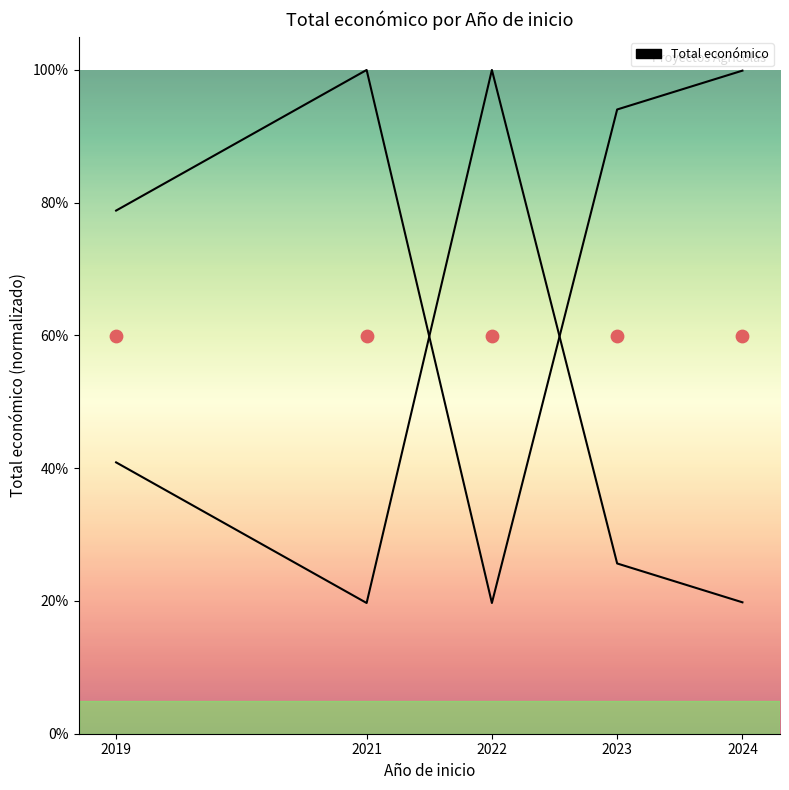

Between 2019 and 2021, which is larger?

2021